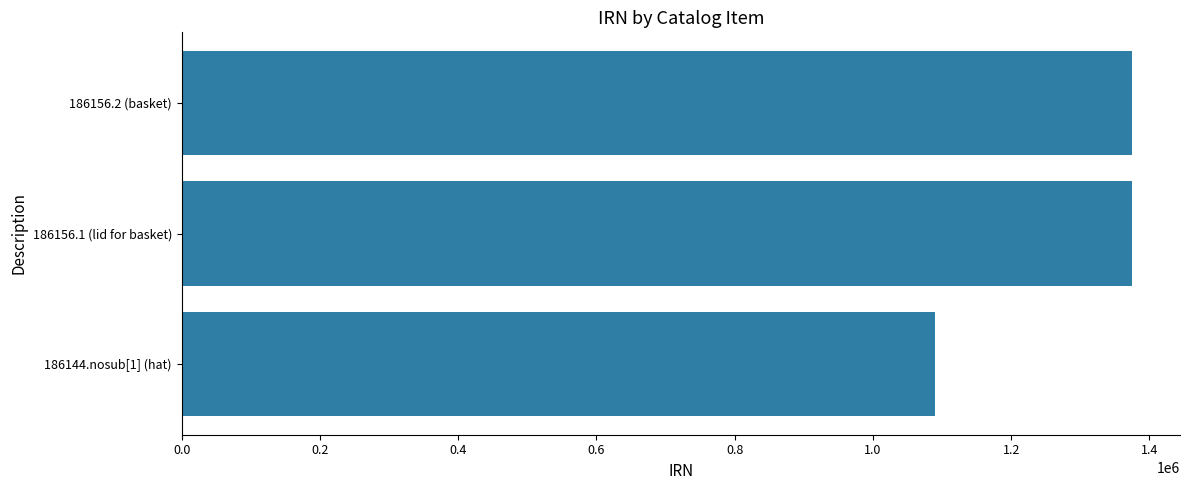

Is it true that the value at 186156.1 (lid for basket) is 2284392?

False